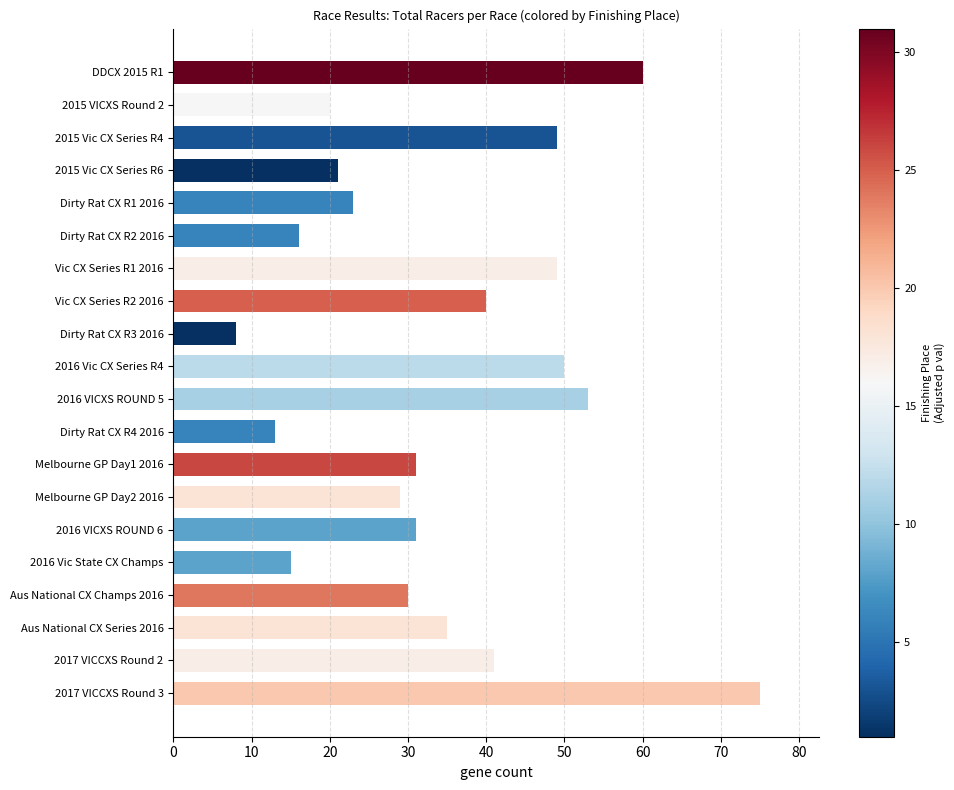

The value at 2016 Vic CX Series R4 is 83. True or false?

False